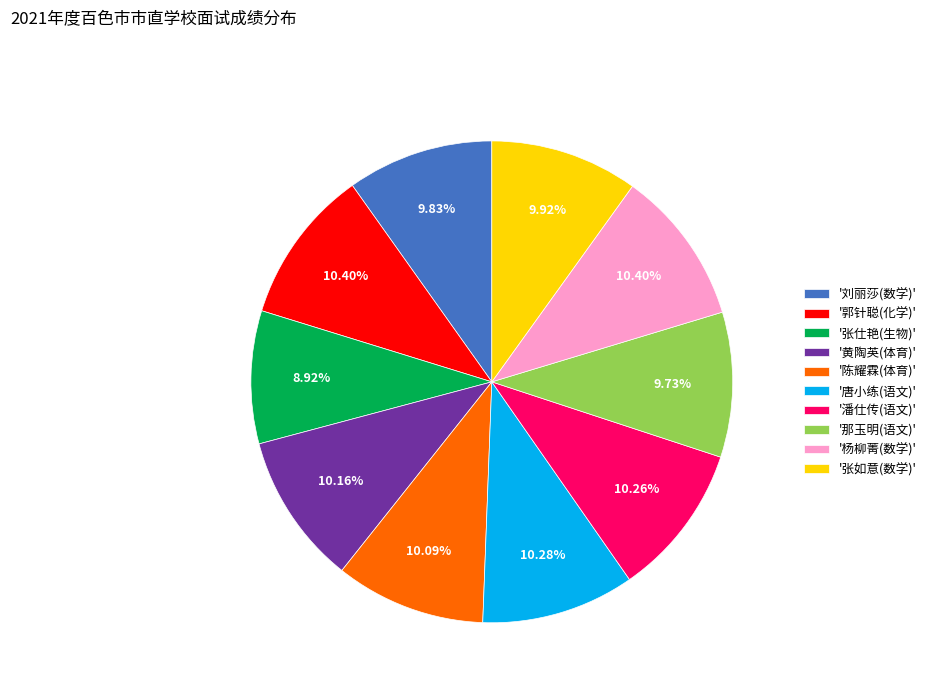

Which category has the smallest portion of the pie?

'张仕艳(生物)'